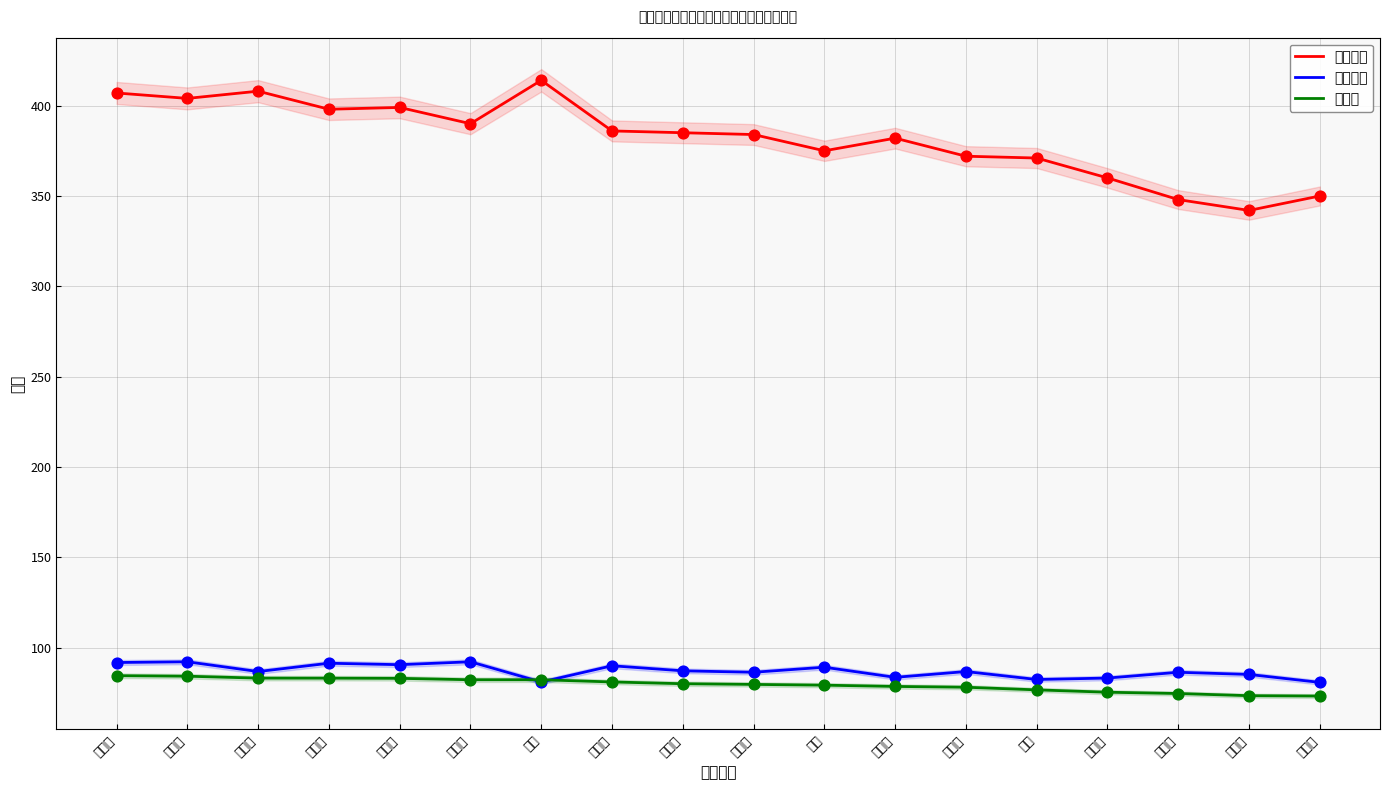

Which series has the largest Y range (max minus min)?

初试总分